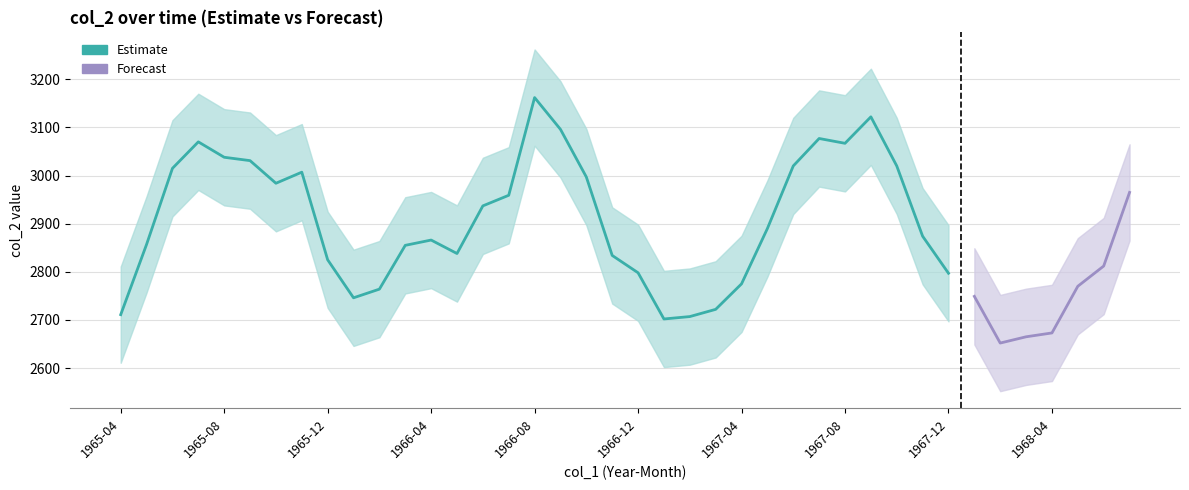

How many values in the col_2_lower series exceed 2766?

19